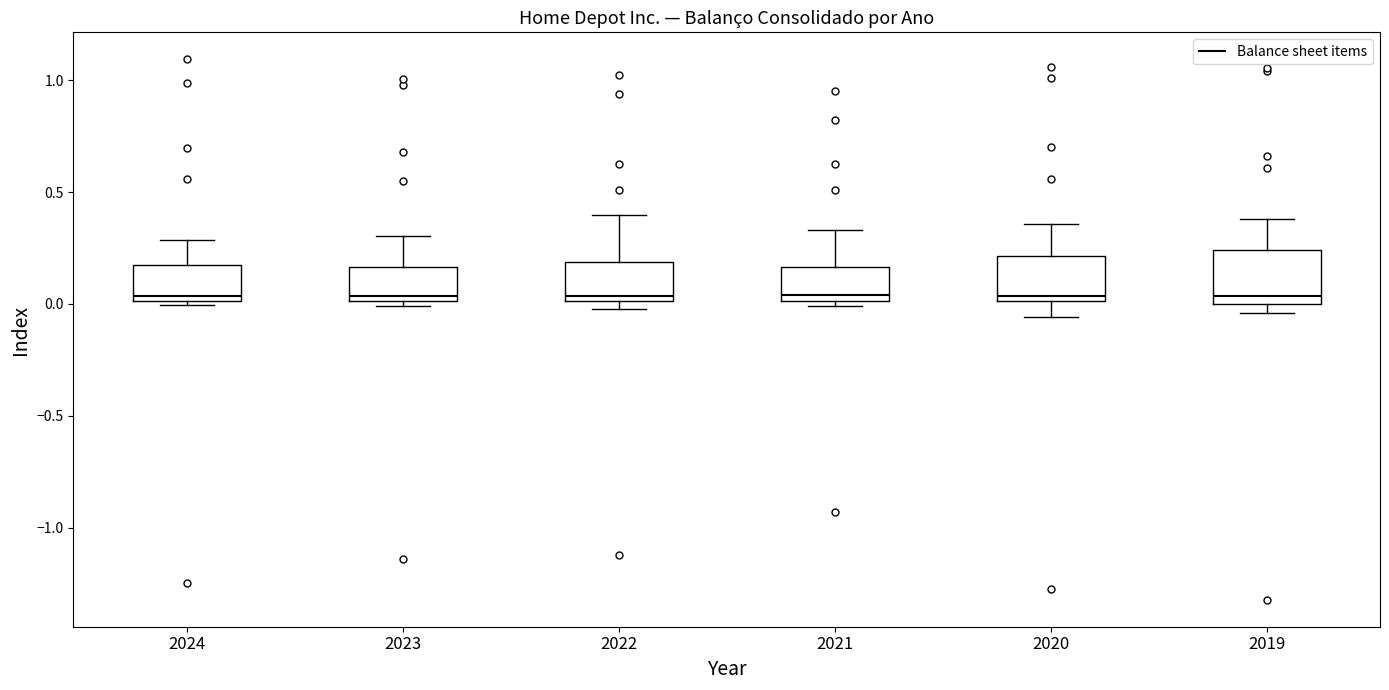

Reading left to right, read every box against the y-axis: the position of its median line, the range the box covers, and the ends of its whiskers. The values are not printed on the chart, so give them approximately, as read against the axis.

2024: median 0.05, box 0.00 to 0.15, whiskers 0.00 (just below the box's lower edge) to 0.30
2023: median 0.05, box 0.00 to 0.15, whiskers 0.00 (just below the box's lower edge) to 0.30
2022: median 0.05, box 0.00 to 0.20, whiskers 0.00 (just below the box's lower edge) to 0.40
2021: median 0.05, box 0.00 to 0.15, whiskers 0.00 (just below the box's lower edge) to 0.35
2020: median 0.05, box 0.00 to 0.20, whiskers -0.05 to 0.35
2019: median 0.05, box 0.00 to 0.25, whiskers -0.05 to 0.40